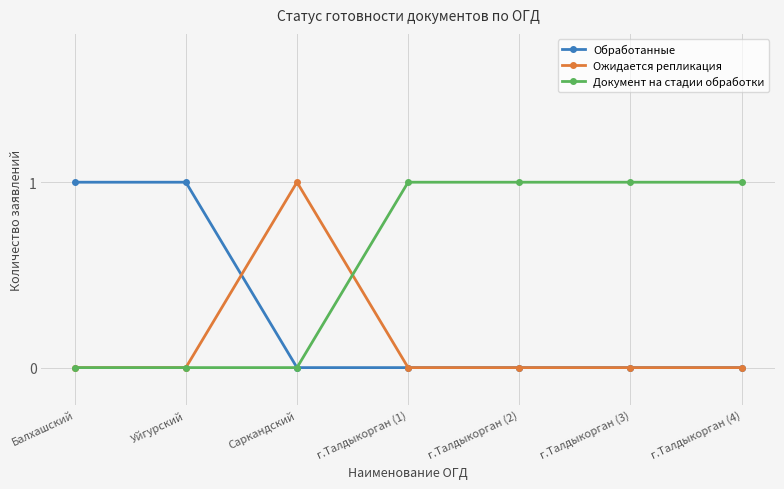

How many Обработанные values are between 0 and 1?

7